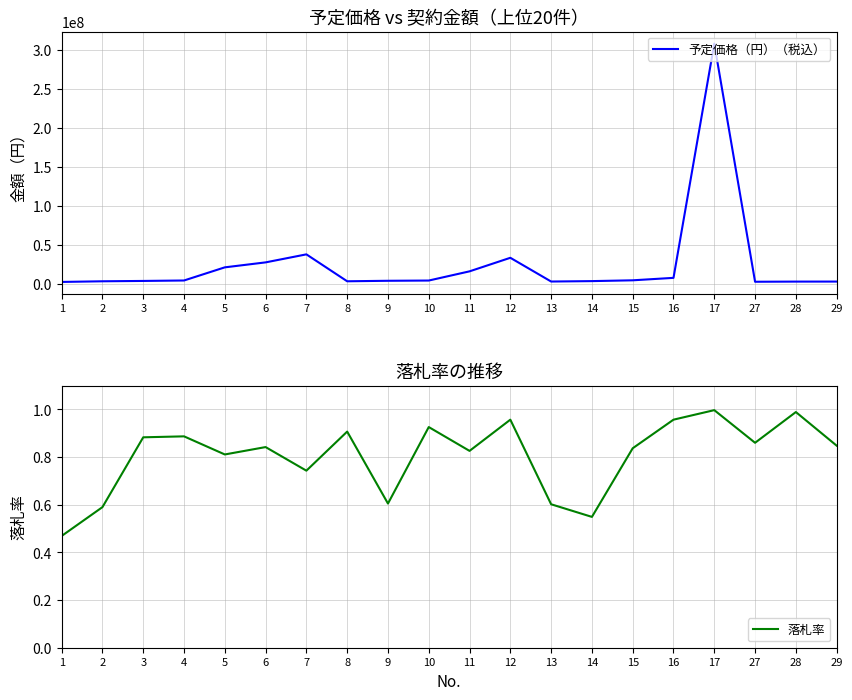

Where is the first local maximum for 落札率?

4